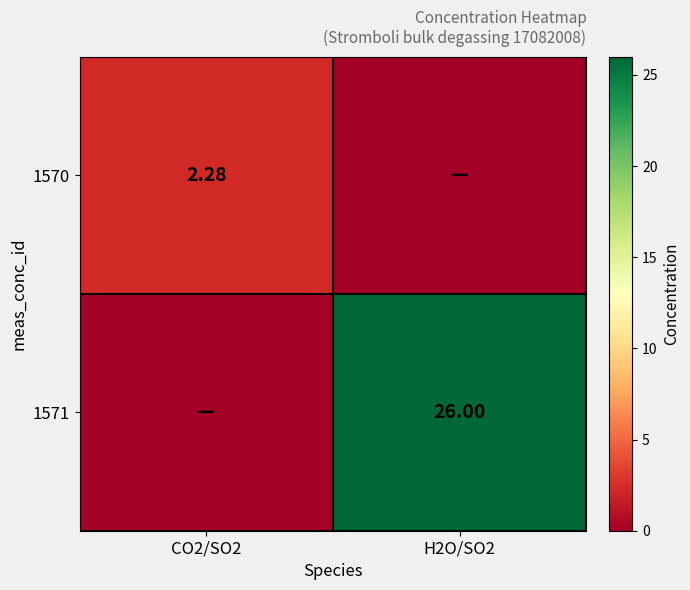

Is the value of 1571 at H2O/SO2 greater than the value of 1570 at CO2/SO2?

Yes